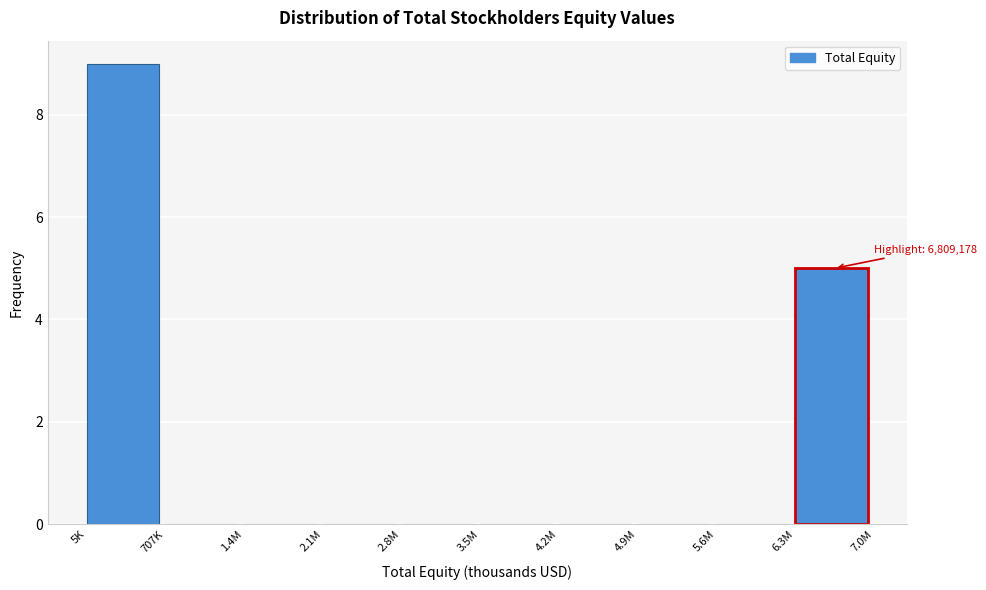

Reading left to right, extract all data points from this chart.

5K=9	707K=0	1.4M=0	2.1M=0	2.8M=0	3.5M=0	4.2M=0	4.9M=0	5.6M=0	6.3M=5